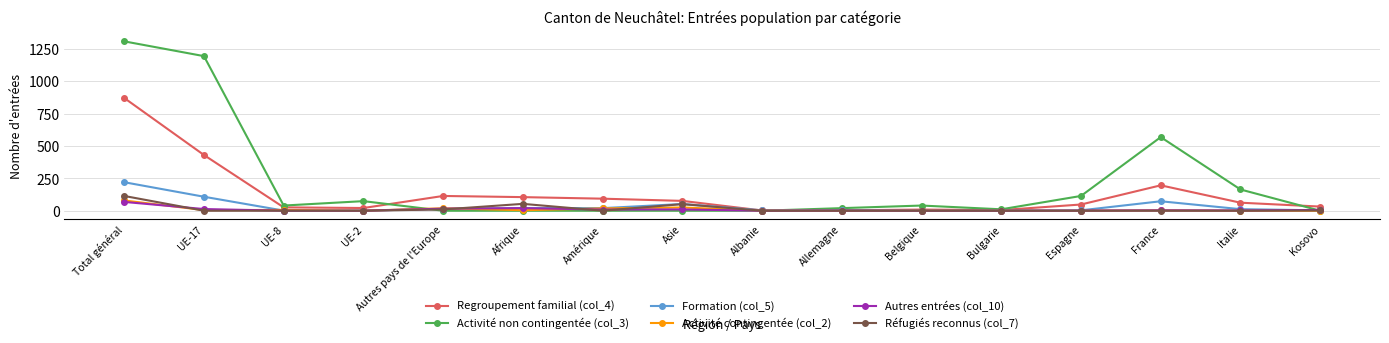

How many values in the Réfugiés reconnus (col_7) series exceed 0?

5